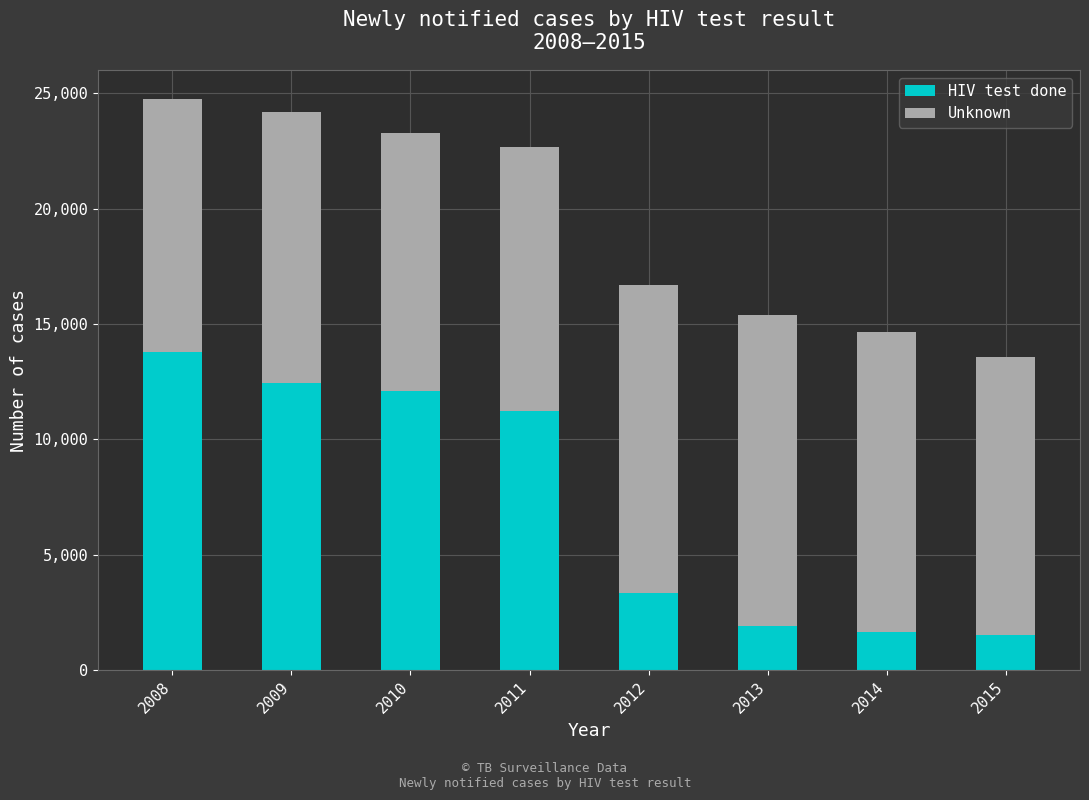

Does the chart contain stacked bars?

Yes